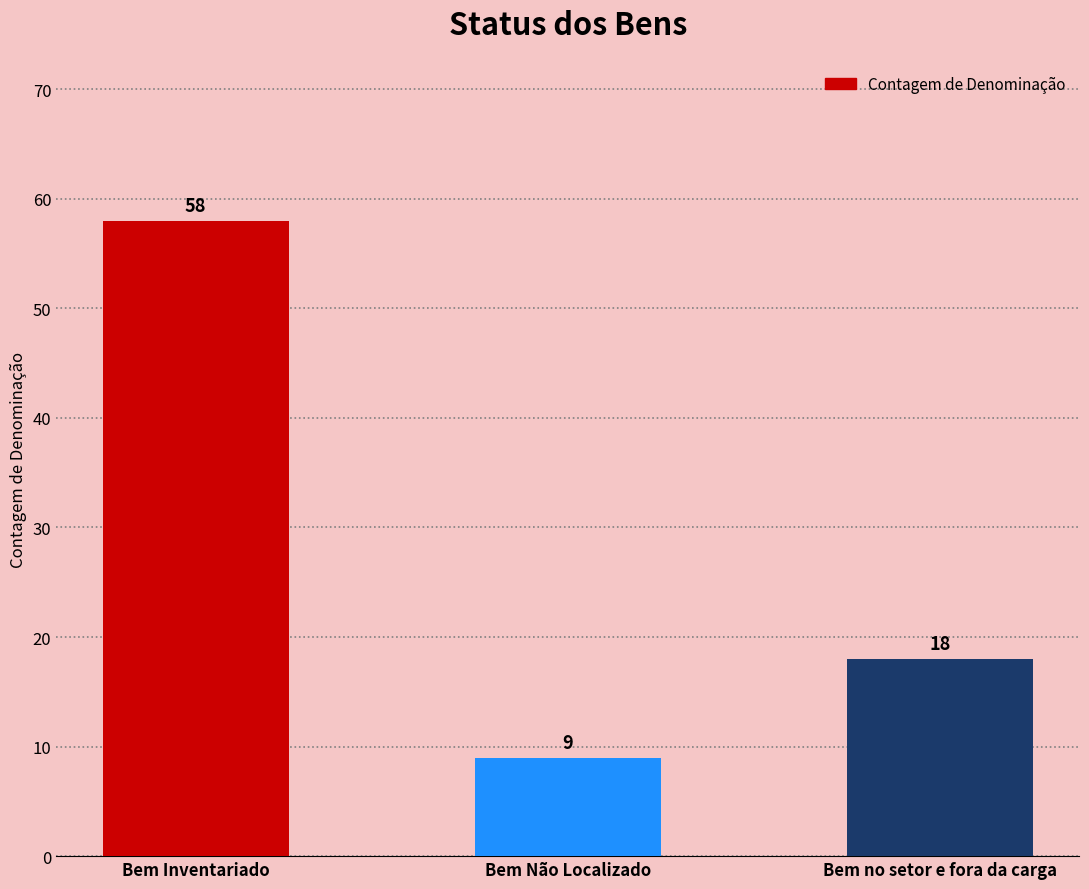

Between Bem Inventariado and Bem Não Localizado, which is larger?

Bem Inventariado